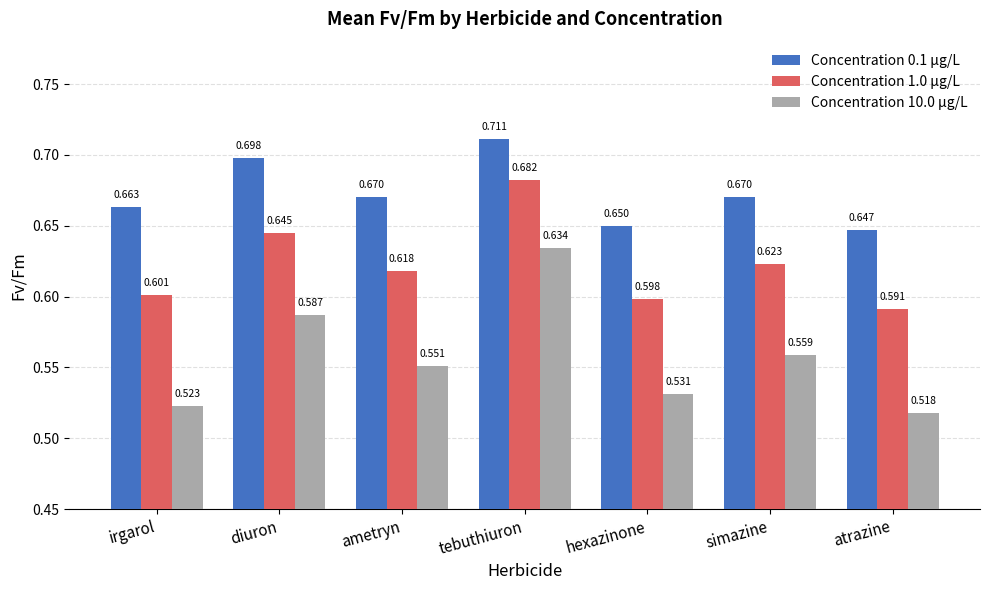

What is the label of the 3rd bar from the left?

ametryn